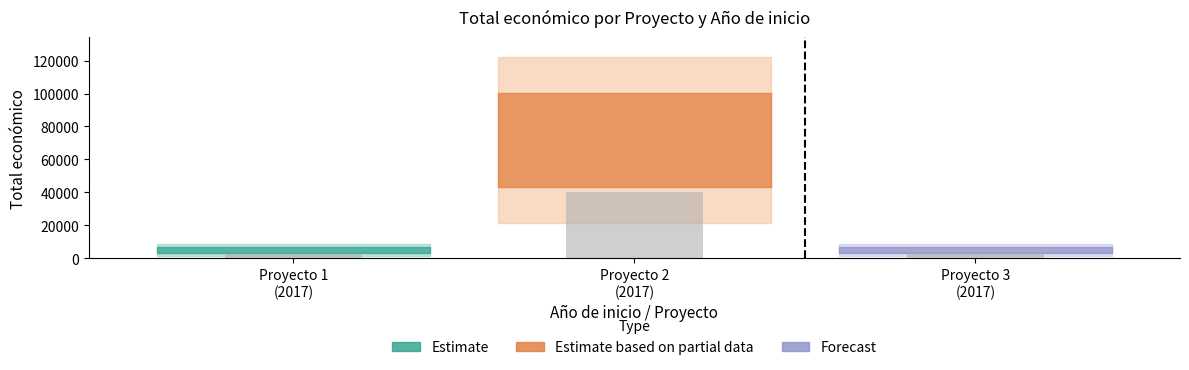

What is the value of the 2nd bar from the left?

40000.0